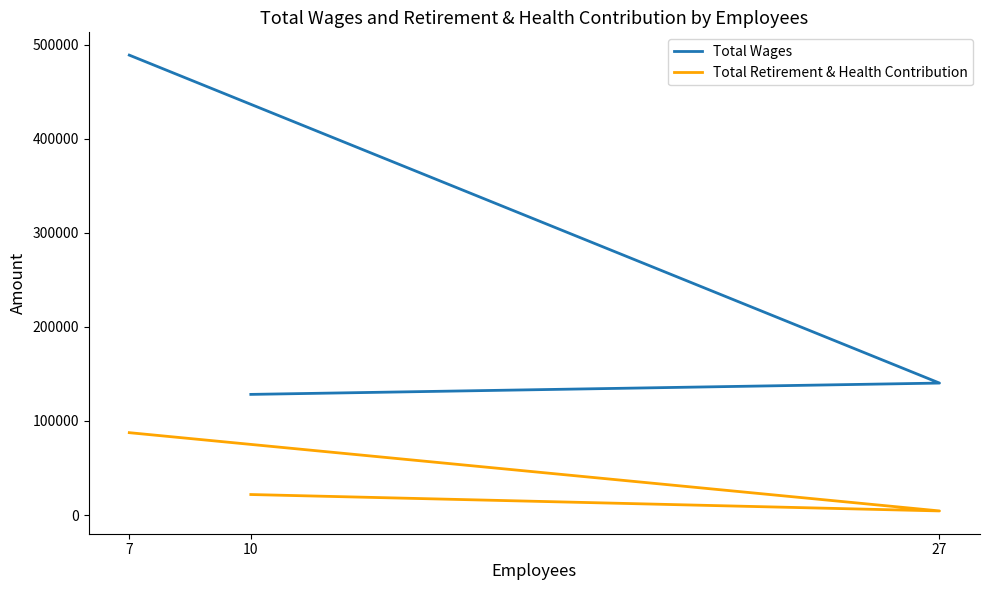

At how many categories does at least one series exceed 406435?

1